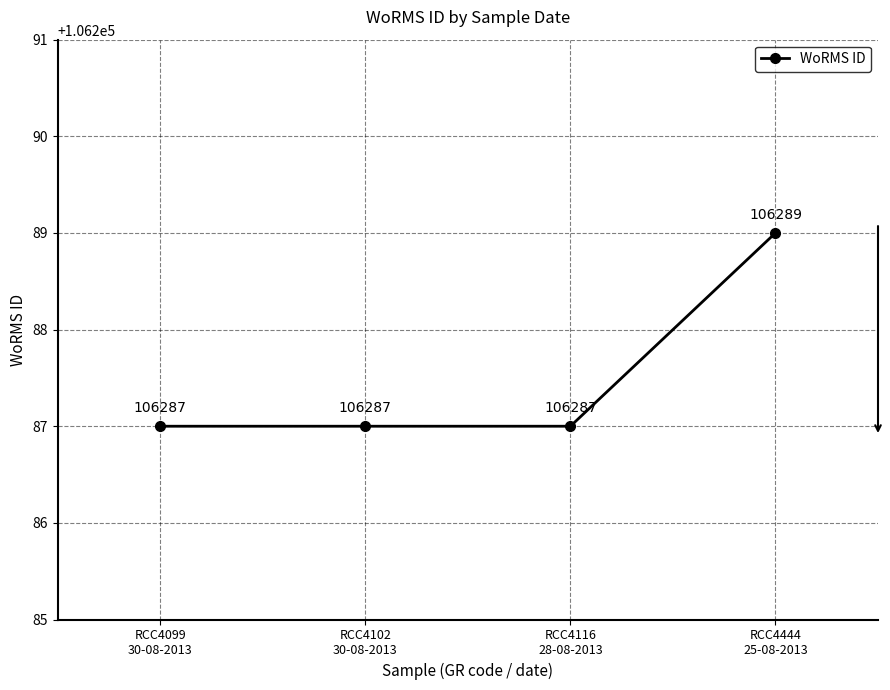

Count the number of categories in the chart.

4